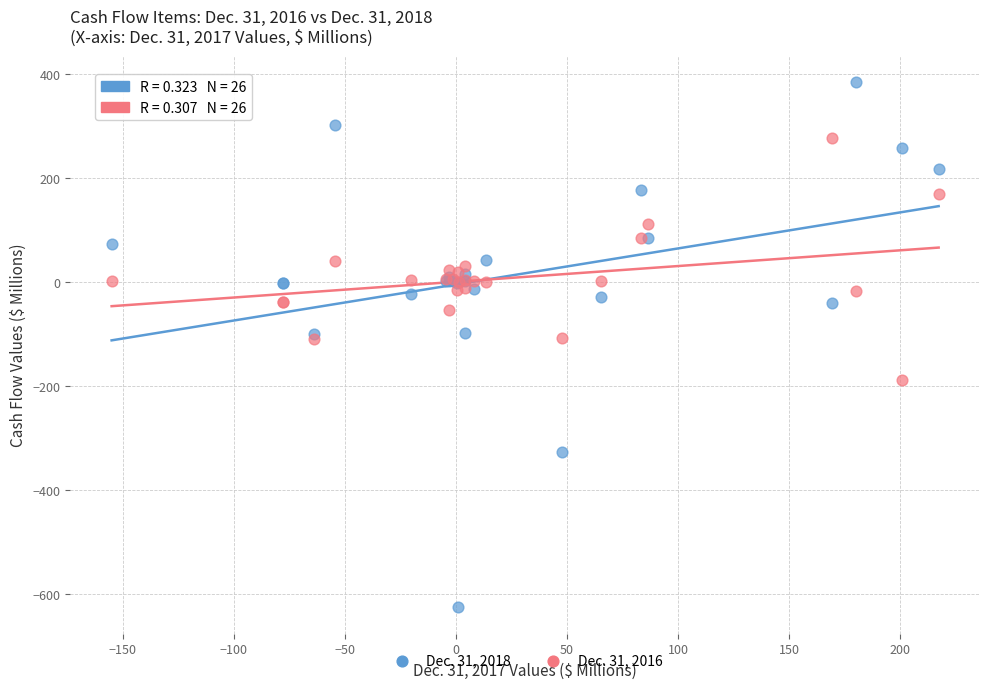

Which series contains the lowest Y value?

Dec. 31, 2018